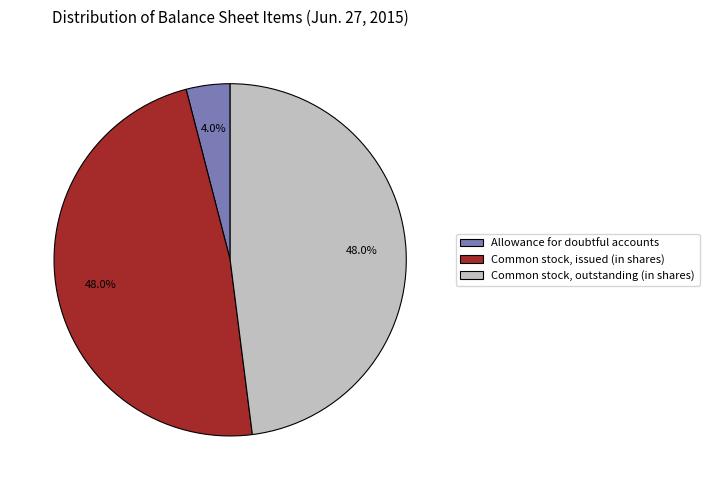

How many segments does this pie chart have?

3